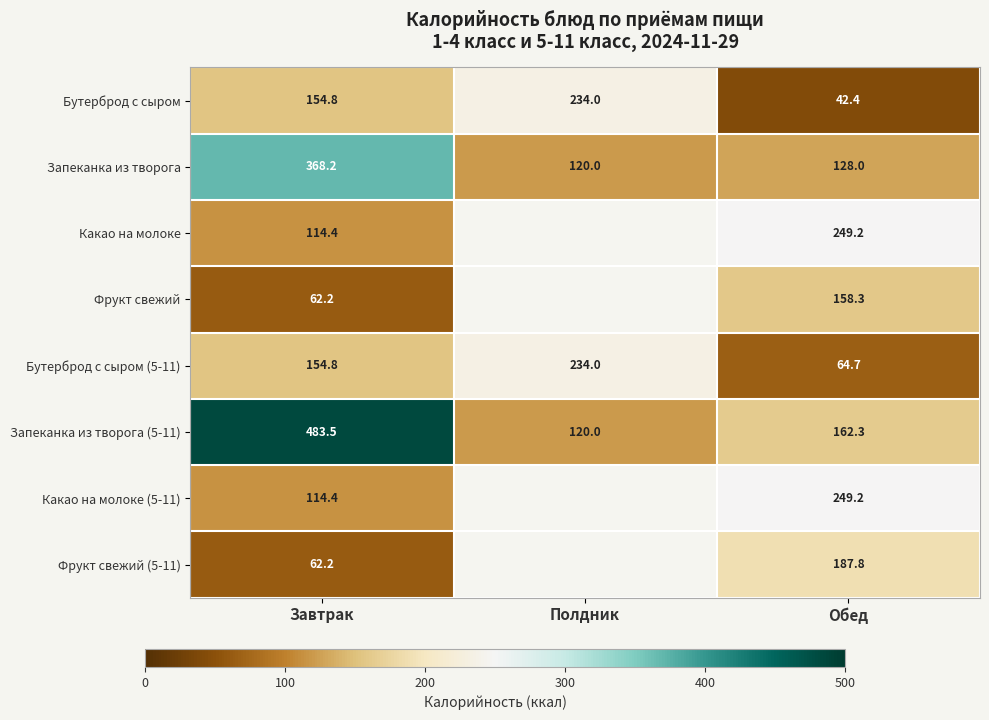

At which label does Бутерброд с сыром (5-11) reach its minimum?

Обед